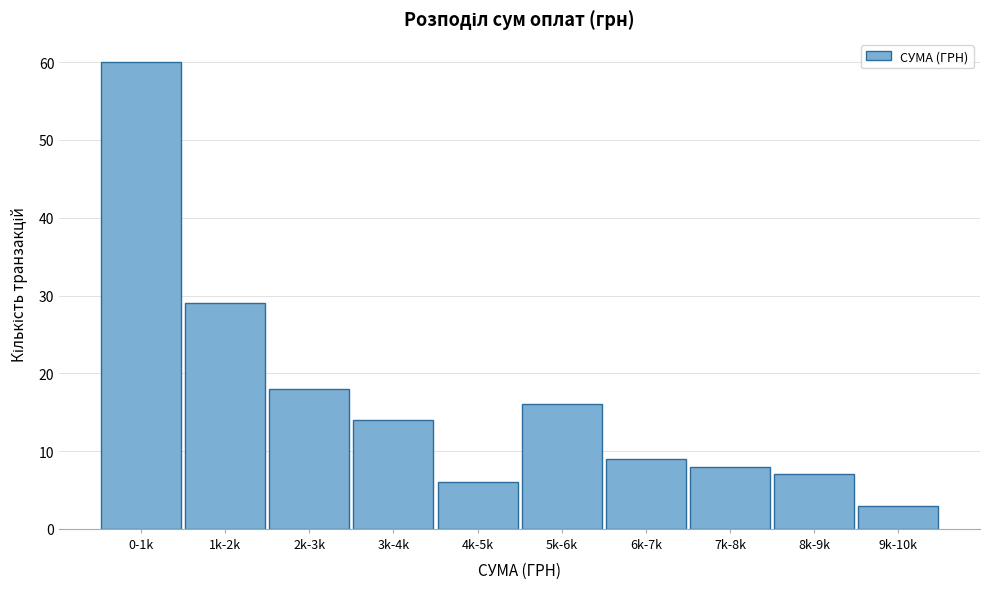

Reading left to right, what are all the values shown in this chart?

60	29	18	14	6	16	9	8	7	3